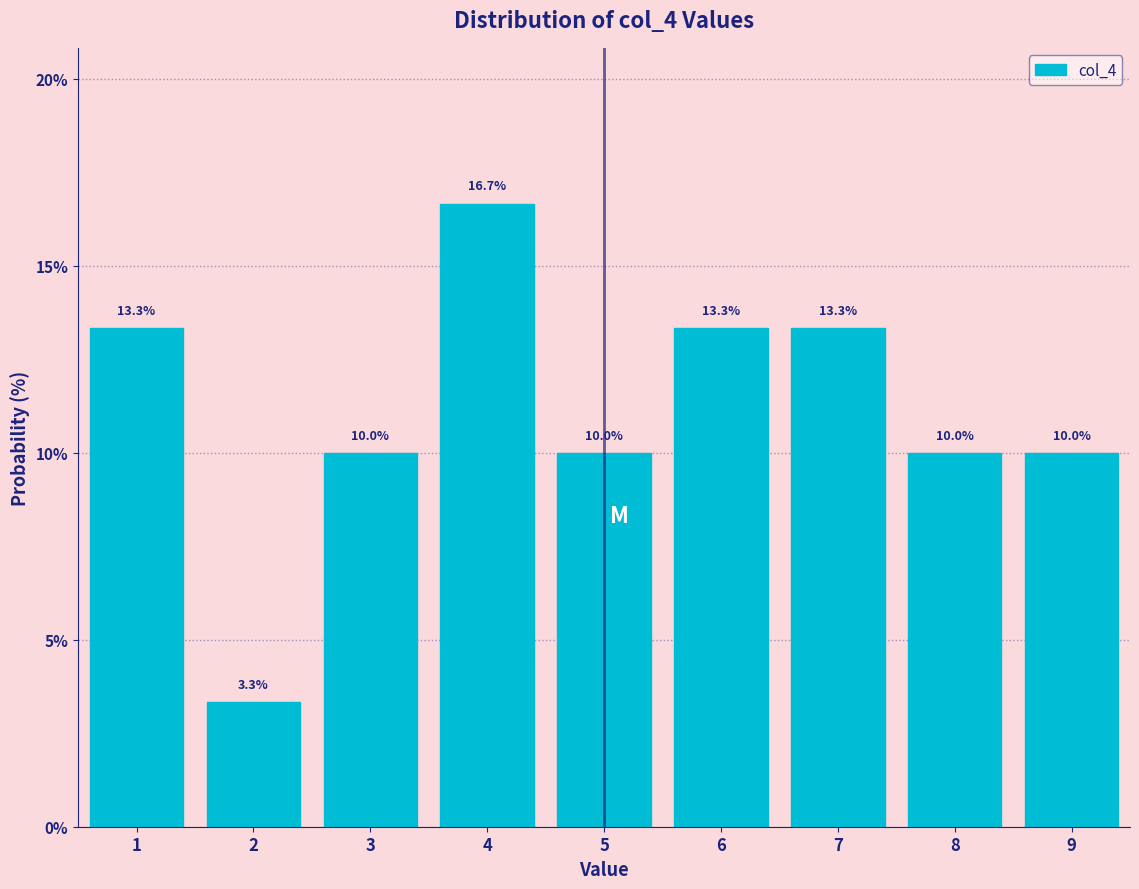

Reading left to right, transcribe this chart: for each bar, give the range it covers on the x-axis and its height.

0.5 to 1.5: 13.3
1.5 to 2.5: 3.3
2.5 to 3.5: 10.0
3.5 to 4.5: 16.7
4.5 to 5.5: 10.0
5.5 to 6.5: 13.3
6.5 to 7.5: 13.3
7.5 to 8.5: 10.0
8.5 to 9.5: 10.0